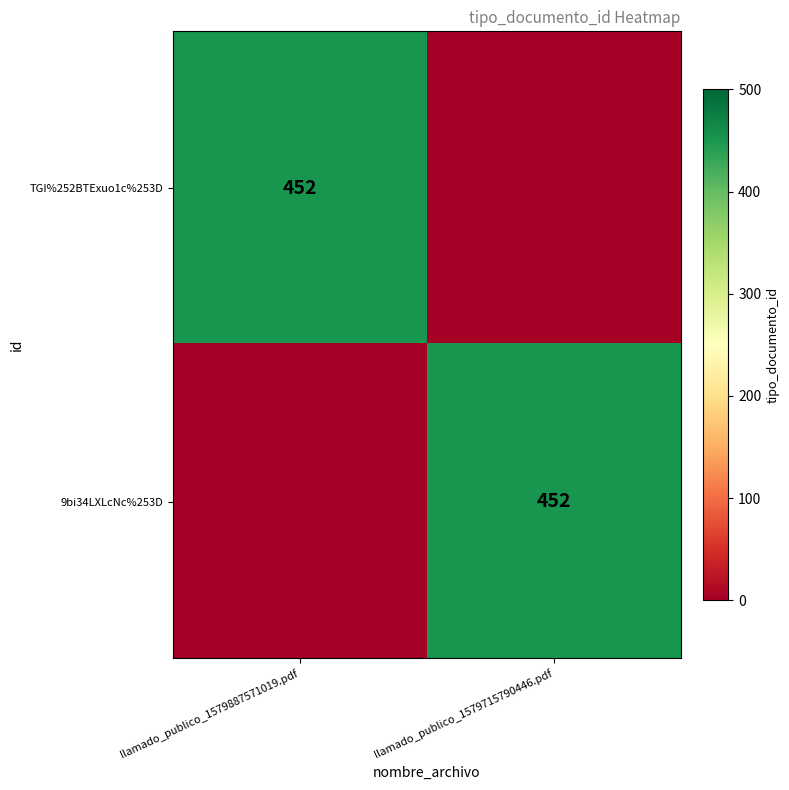

The 9bi34LXLcNc%253D series shows 452 at llamado_publico_1579715790446.pdf. True or false?

True